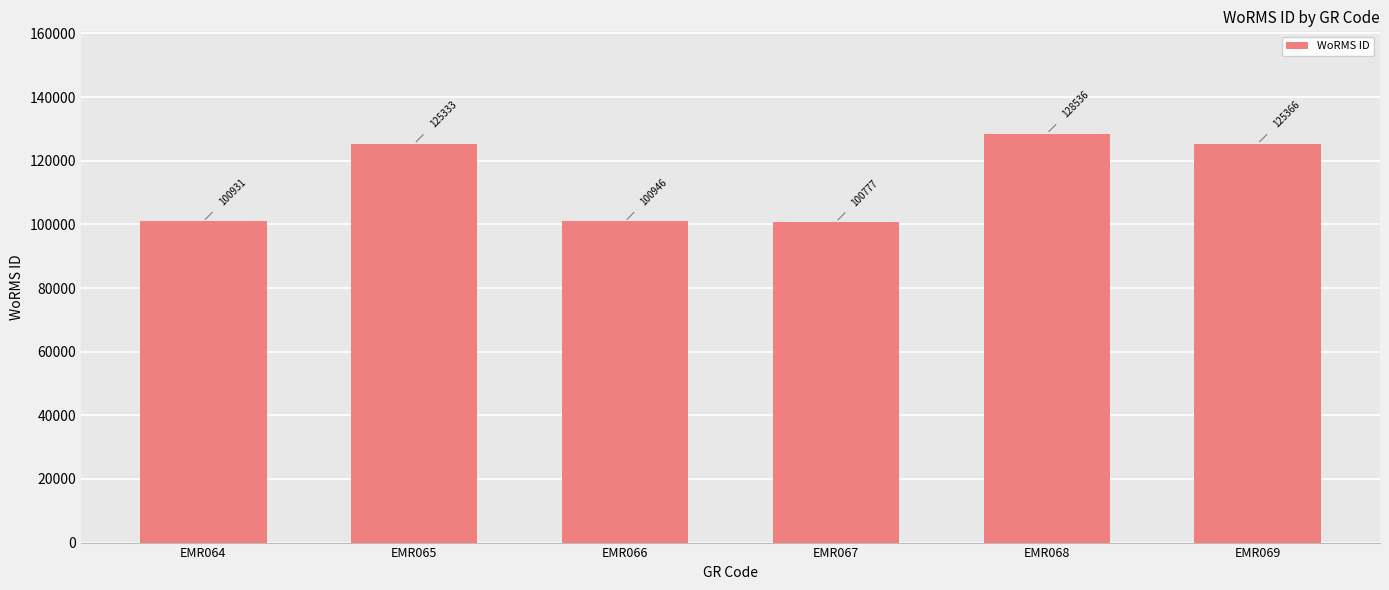

What is the change in value from EMR064 to EMR065?

+24402